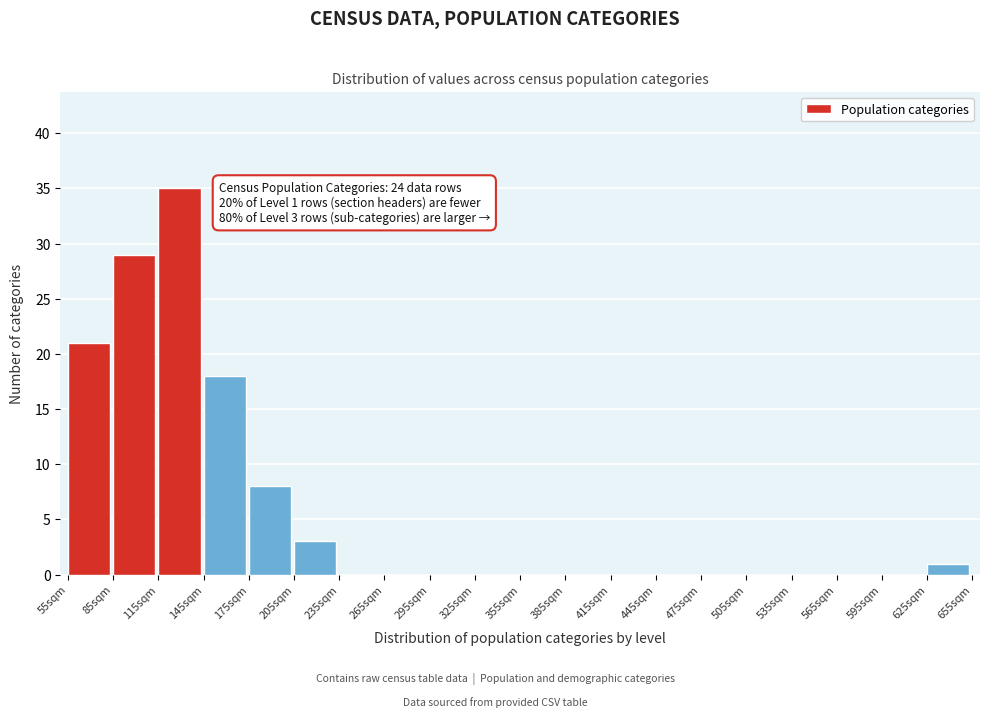

Reading left to right, what are all the values shown in this chart?

55sqm=21	85sqm=29	115sqm=35	145sqm=18	175sqm=8	205sqm=3	235sqm=0	265sqm=0	295sqm=0	325sqm=0	355sqm=0	385sqm=0	415sqm=0	445sqm=0	475sqm=0	505sqm=0	535sqm=0	565sqm=0	595sqm=0	625sqm=1